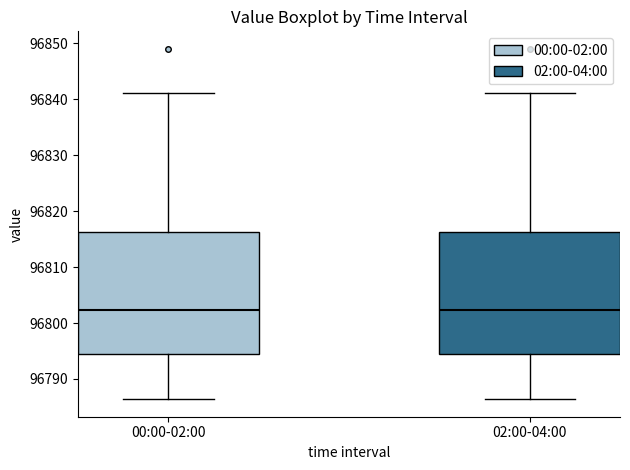

Reading left to right, transcribe this box plot: for each box, give where its median line is, the range the box spans, and where its two whiskers end, as read against the y-axis. The values are not printed on the chart, so give them approximately, as read against the axis.

00:00-02:00: median 96802, box 96794 to 96816, whiskers 96786 to 96841
02:00-04:00: median 96802, box 96794 to 96816, whiskers 96786 to 96841